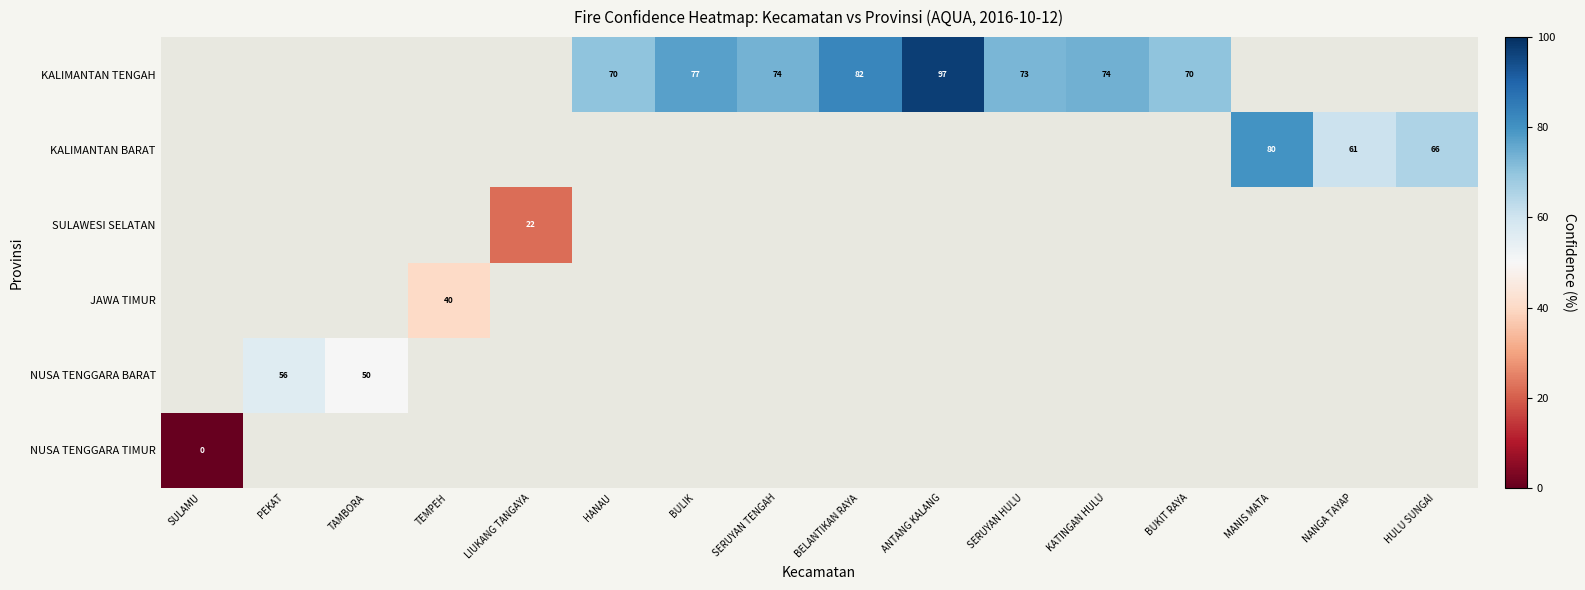

Is it true that KALIMANTAN BARAT equals 80 at MANIS MATA?

True